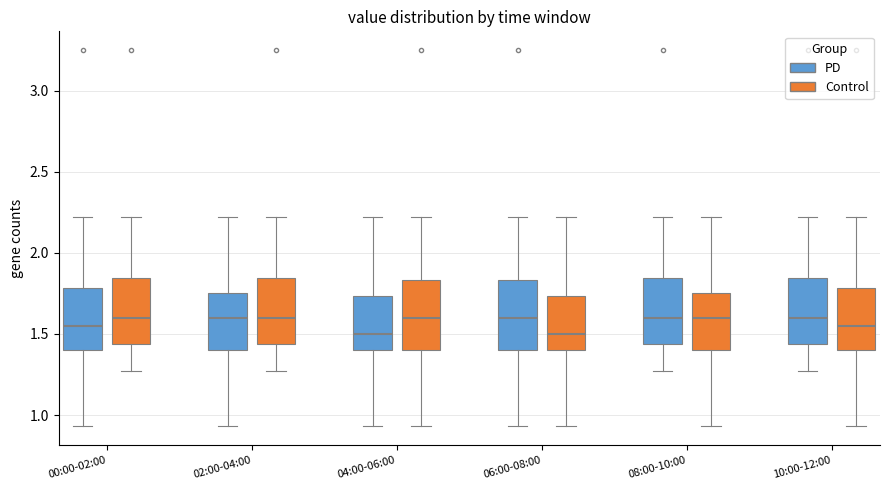

Where does the upper whisker of the box for 04:00-06:00 (PD) end on the y-axis? The values are not printed on the chart, so give them approximately, as read against the axis.

2.20